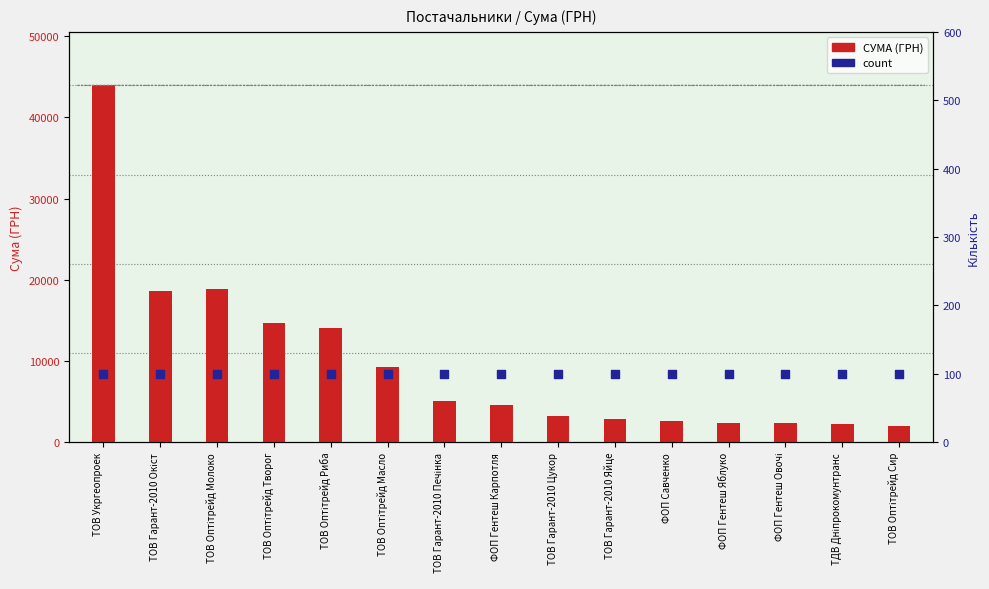

Which series has the largest Y range (max minus min)?

СУМА (ГРН)